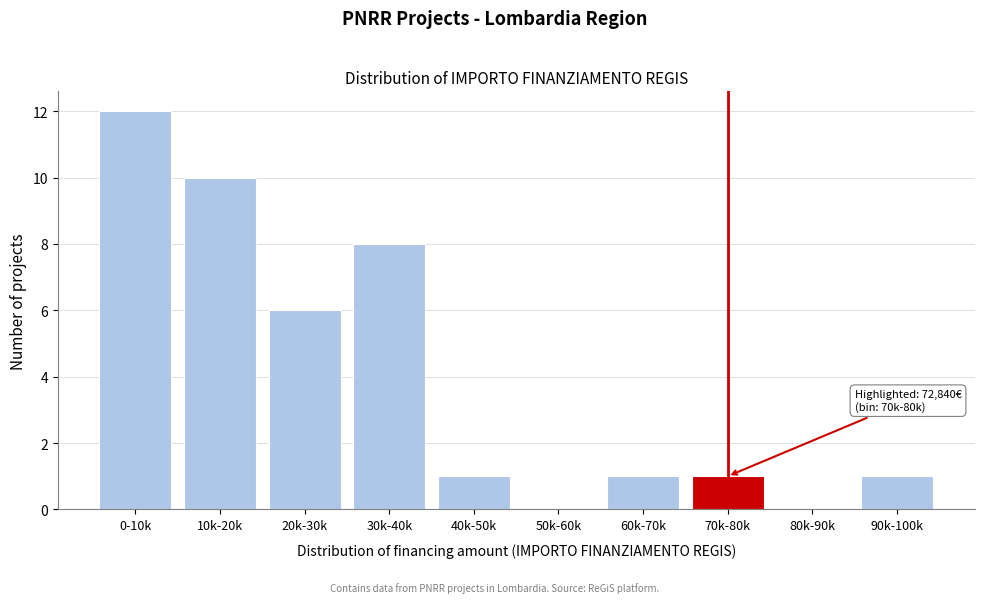

Reading left to right, what are all the values shown in this chart?

0-10k=12	10k-20k=10	20k-30k=6	30k-40k=8	40k-50k=1	50k-60k=0	60k-70k=1	70k-80k=1	80k-90k=0	90k-100k=1